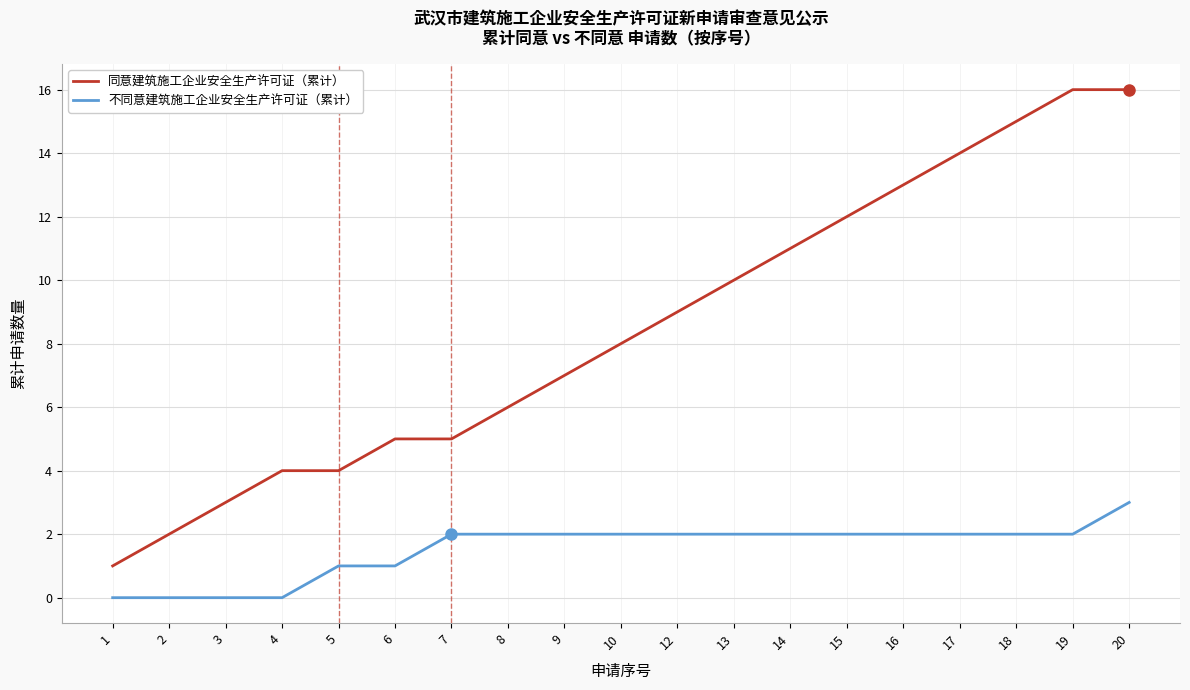

List the series in order of their peak value, highest first.

同意建筑施工企业安全生产许可证（累计）, 不同意建筑施工企业安全生产许可证（累计）